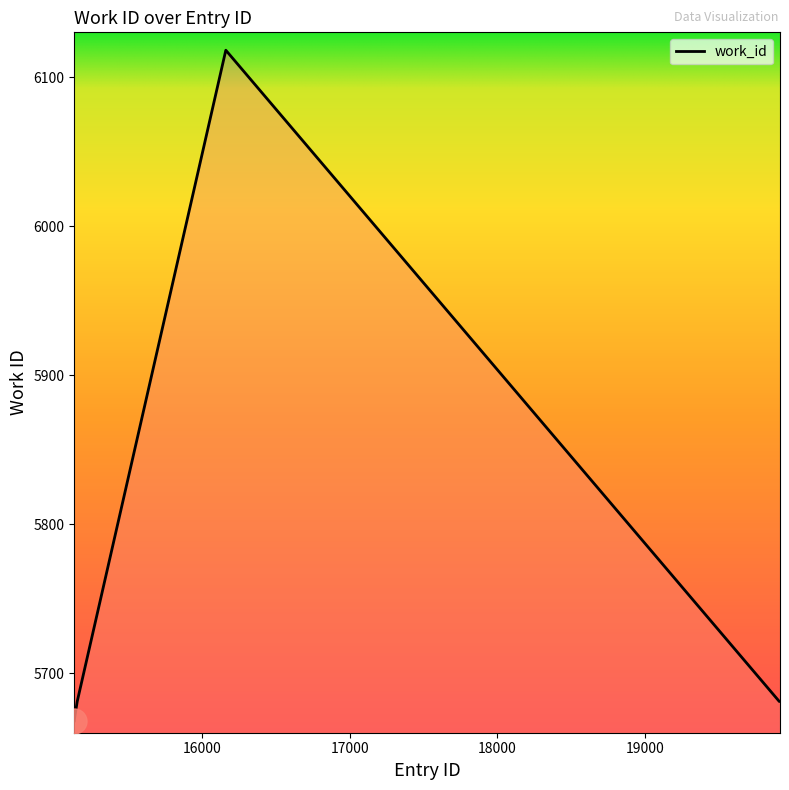

What is the difference between the maximum and second lowest values?

449